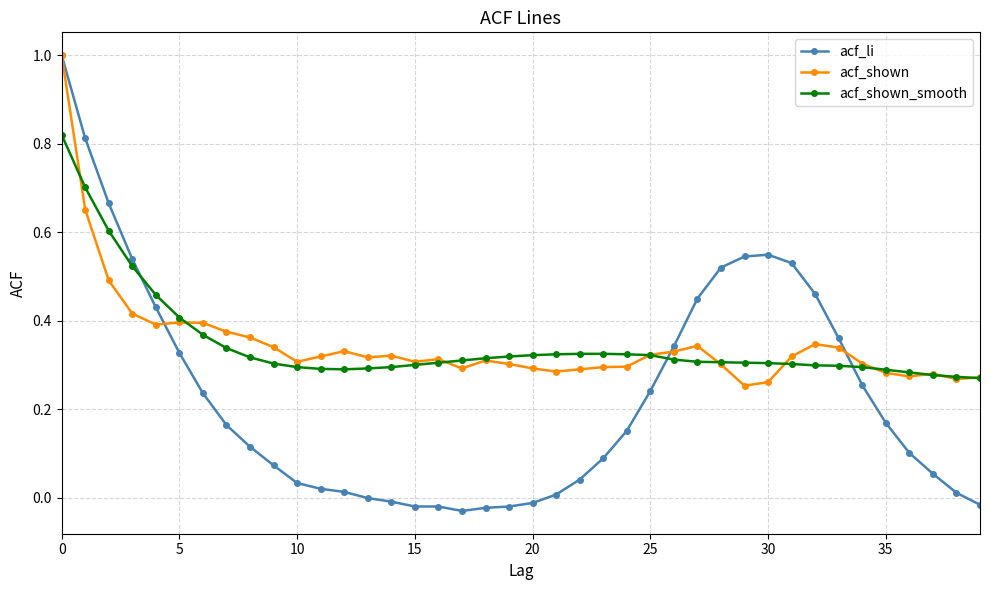

What is the value of the acf_li point at the 1st from the left?

1.0